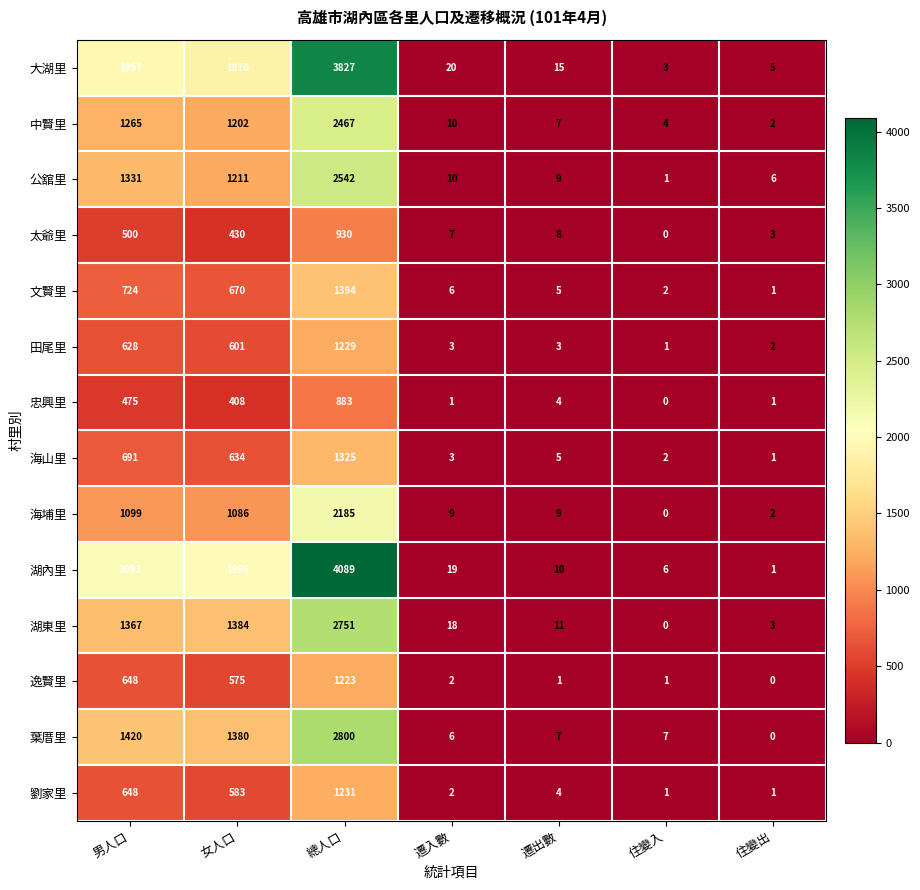

Rank the series at 女人口 from highest to lowest value.

湖內里, 大湖里, 湖東里, 葉厝里, 公舘里, 中賢里, 海埔里, 文賢里, 海山里, 田尾里, 劉家里, 逸賢里, 太爺里, 忠興里